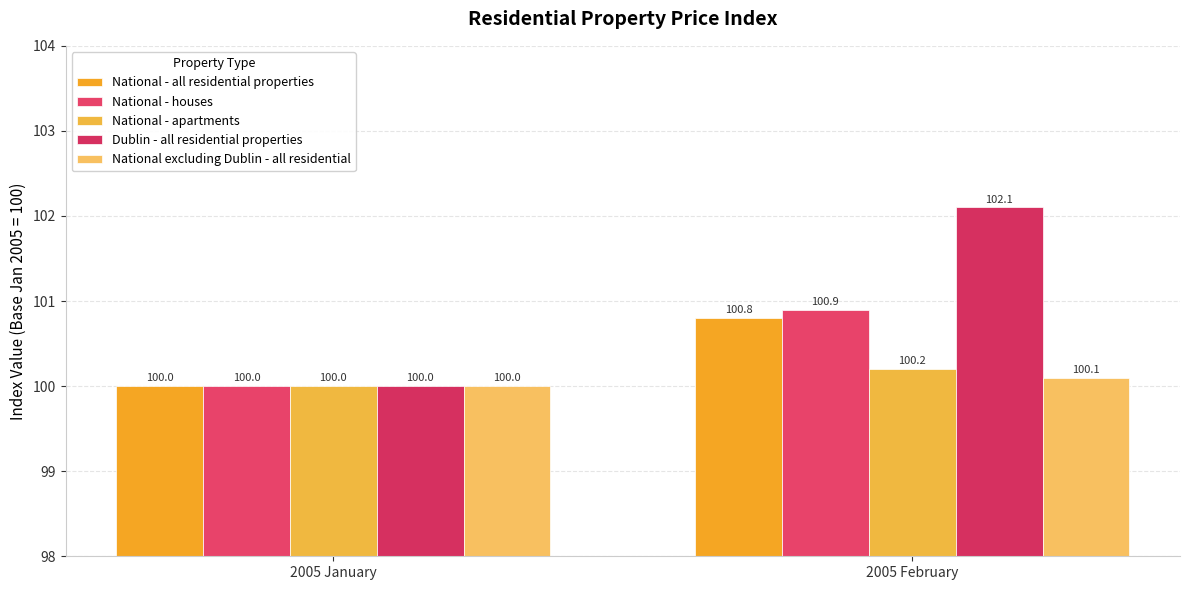

The value of National excluding Dublin - all residential at 2005 February is 49.6. True or false?

False